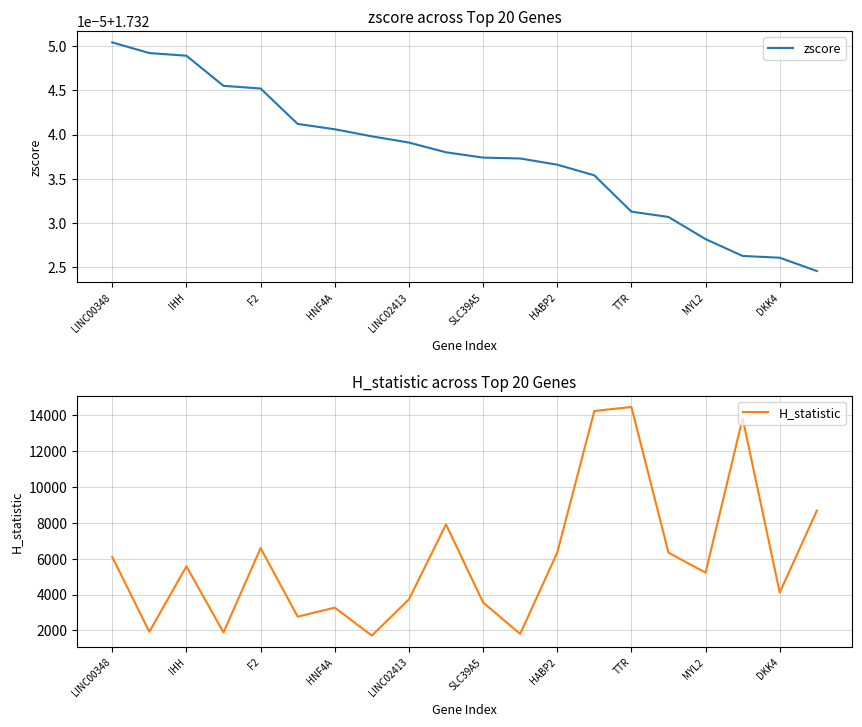

True or false: zscore and H_statistic intersect in this chart.

False